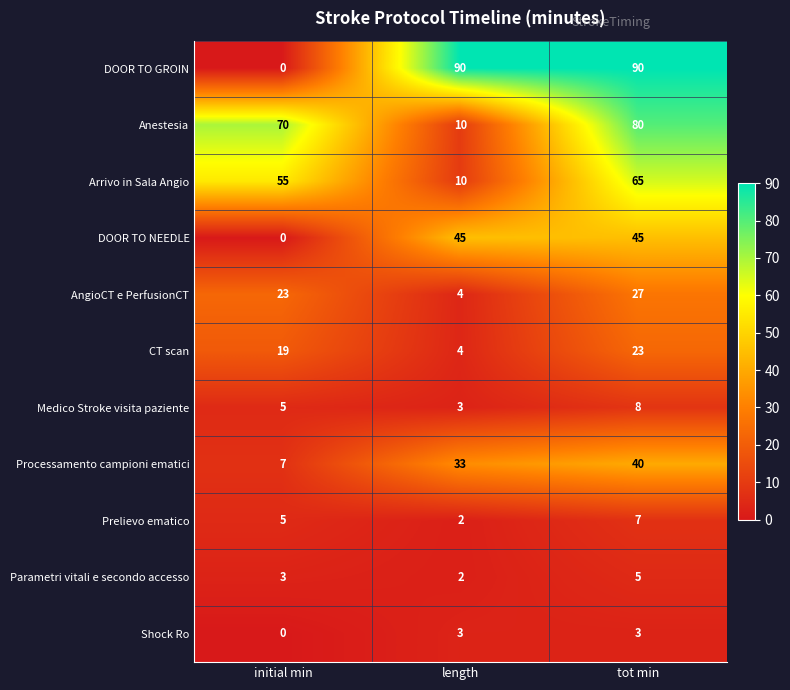

What is the difference between the Processamento campioni ematici values at initial min and tot min?

33